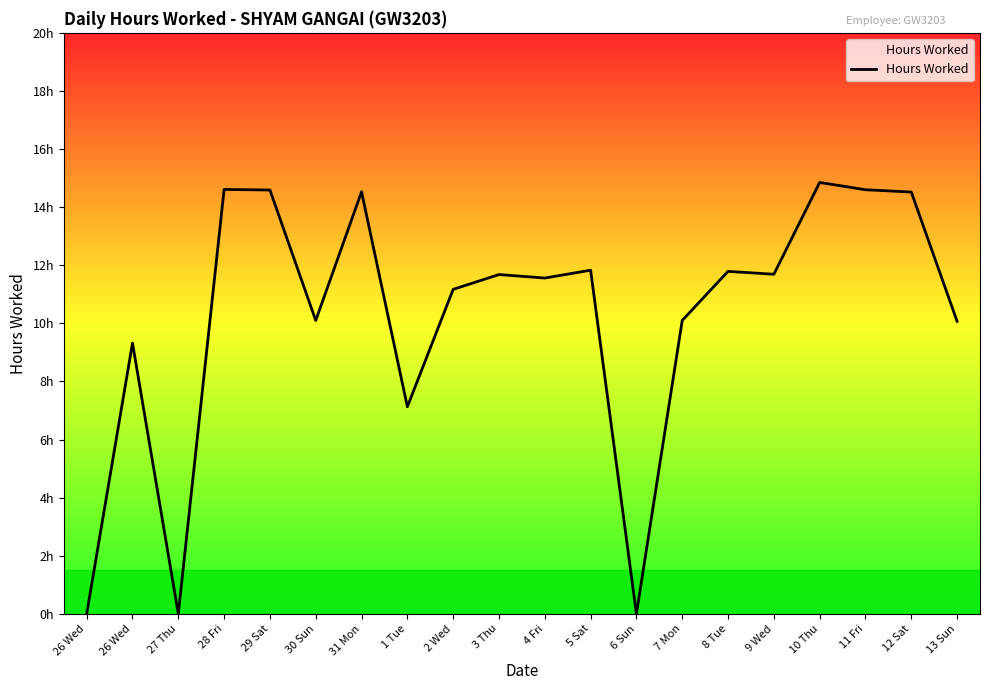

What is the value of the 9th point from the left?

11.2